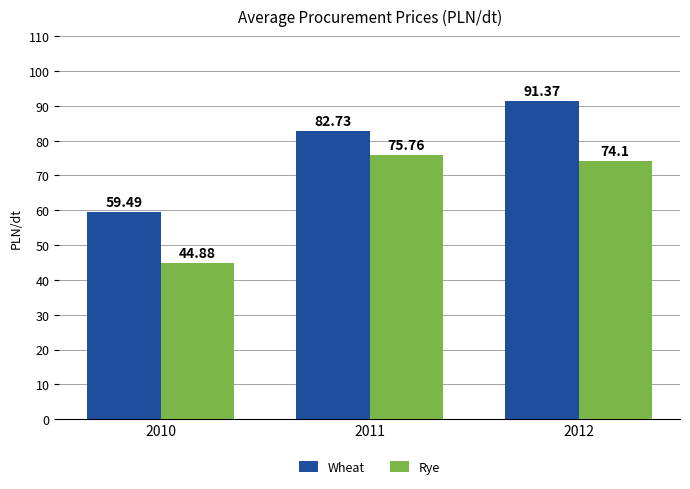

What is the difference between the highest and lowest values at 2011?

7.0